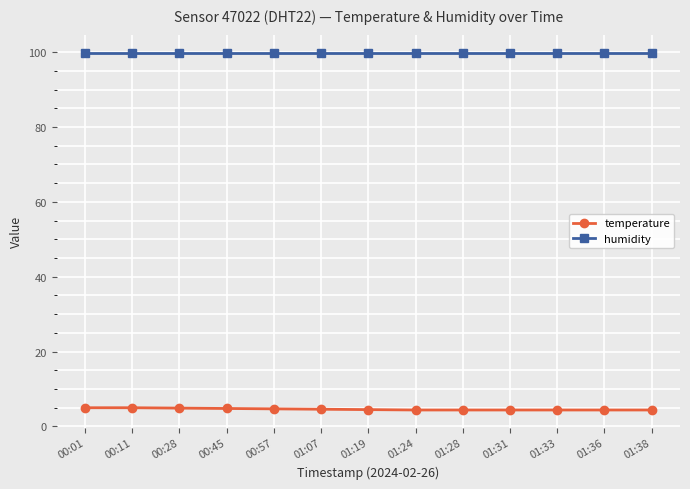

What is the greatest value displayed?

99.9